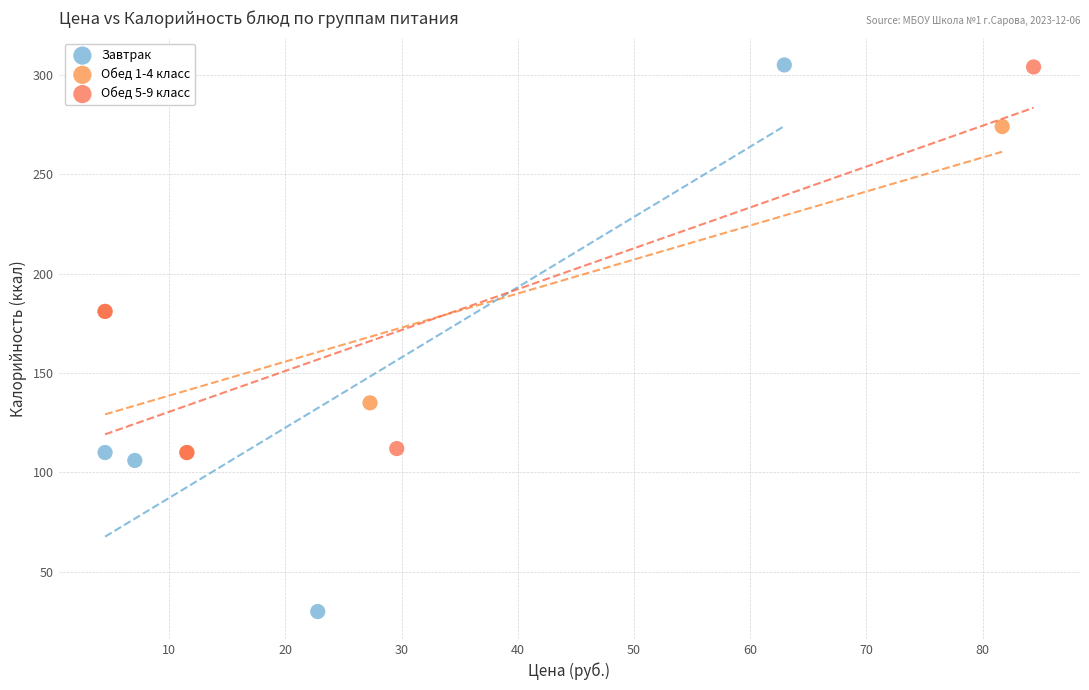

Which series reaches the minimum Y coordinate?

Завтрак